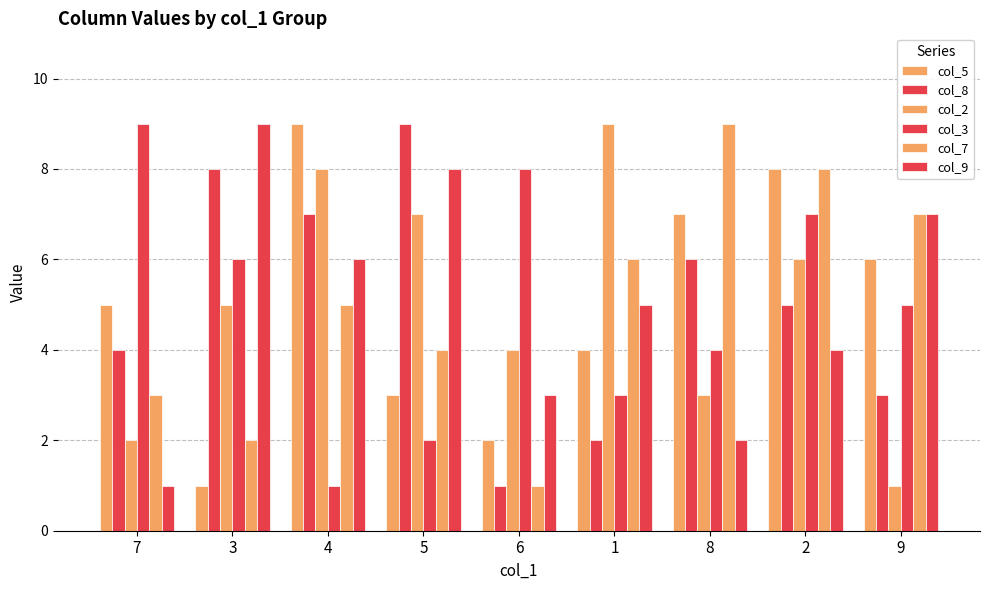

Is it true that col_9 equals 9 at 1?

False